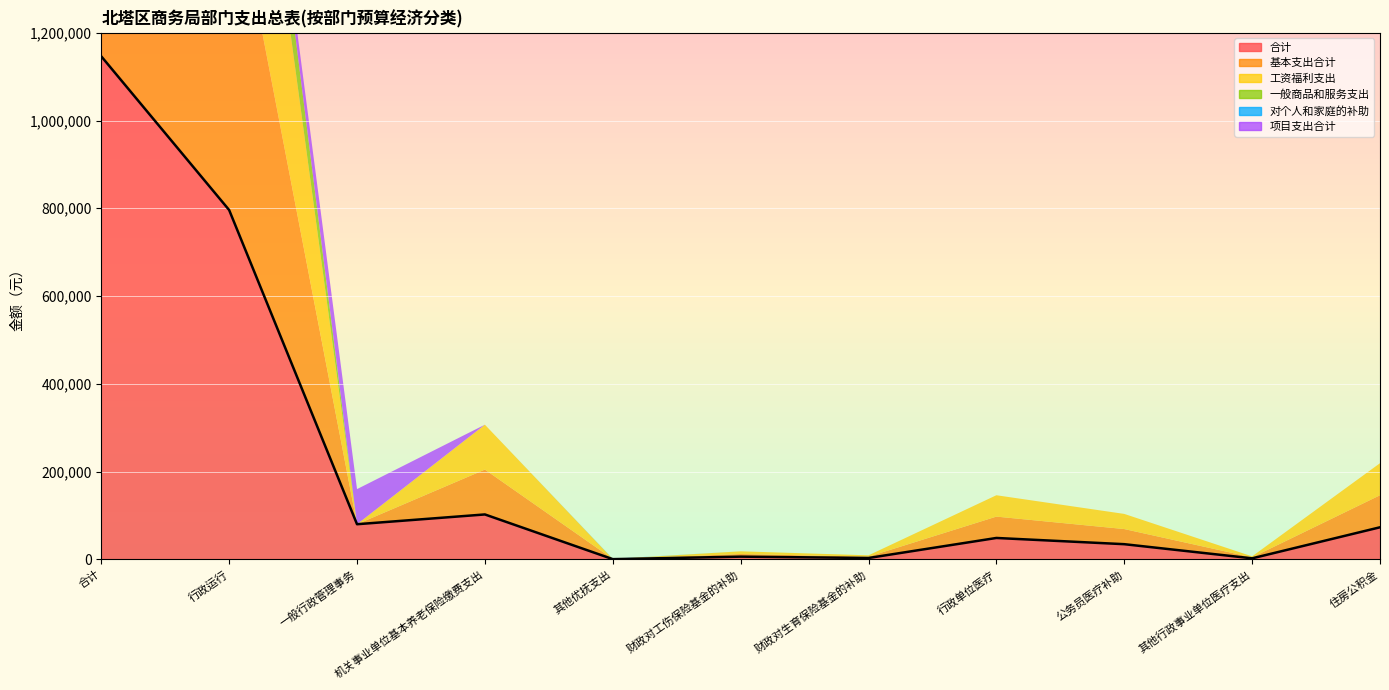

At which category is the sum across all series the highest?

合计